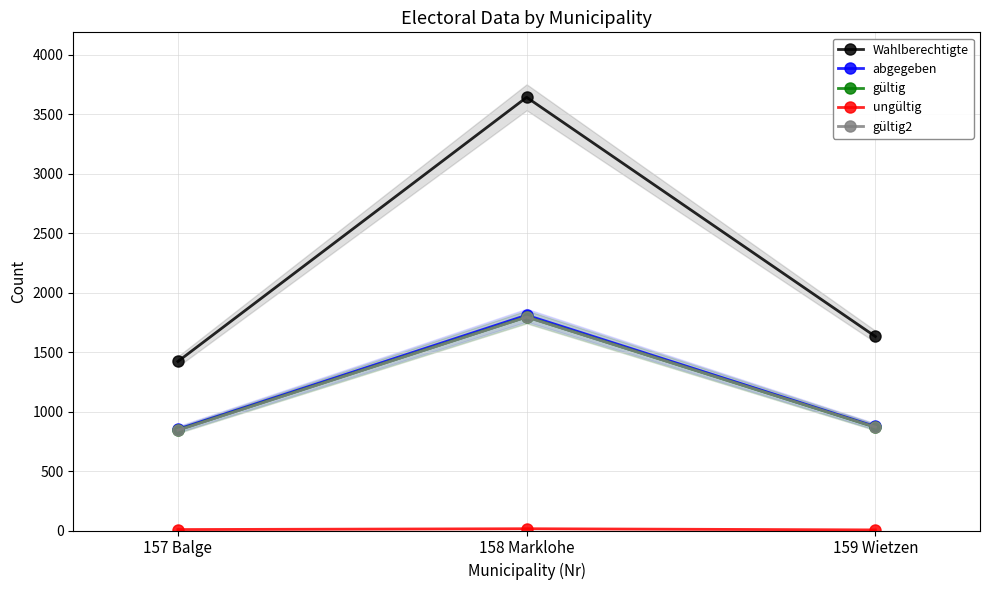

What is the label of the 3rd point from the right?

157 Balge